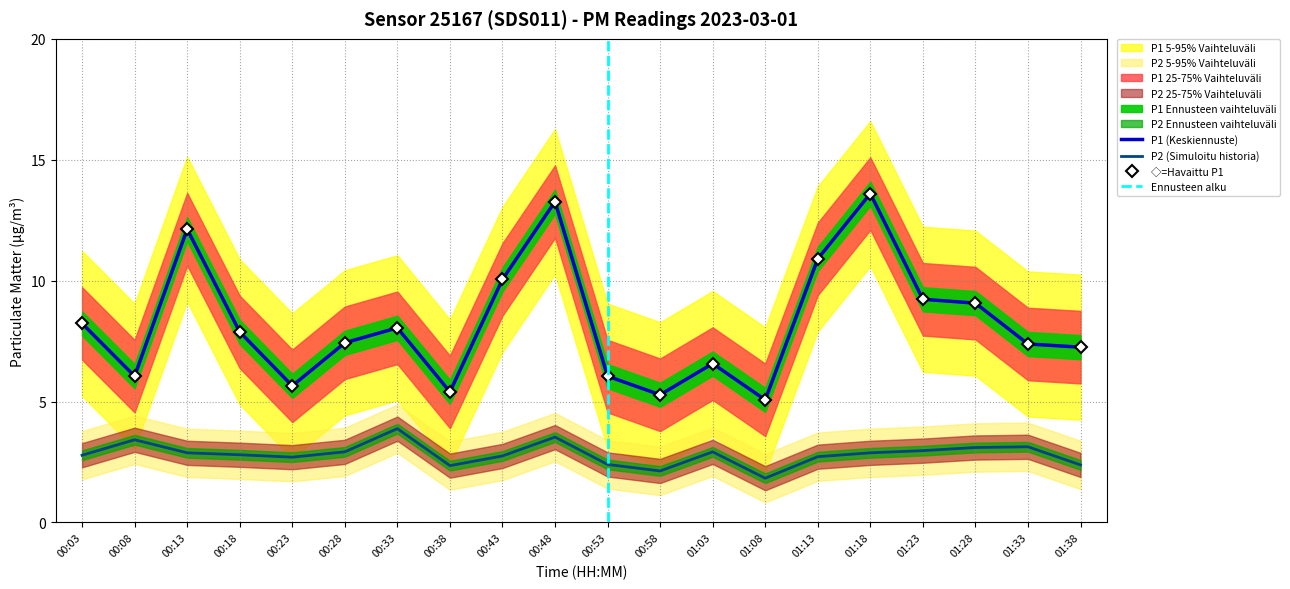

What is the difference between the P1 values at 00:53 and 00:43?

4.0